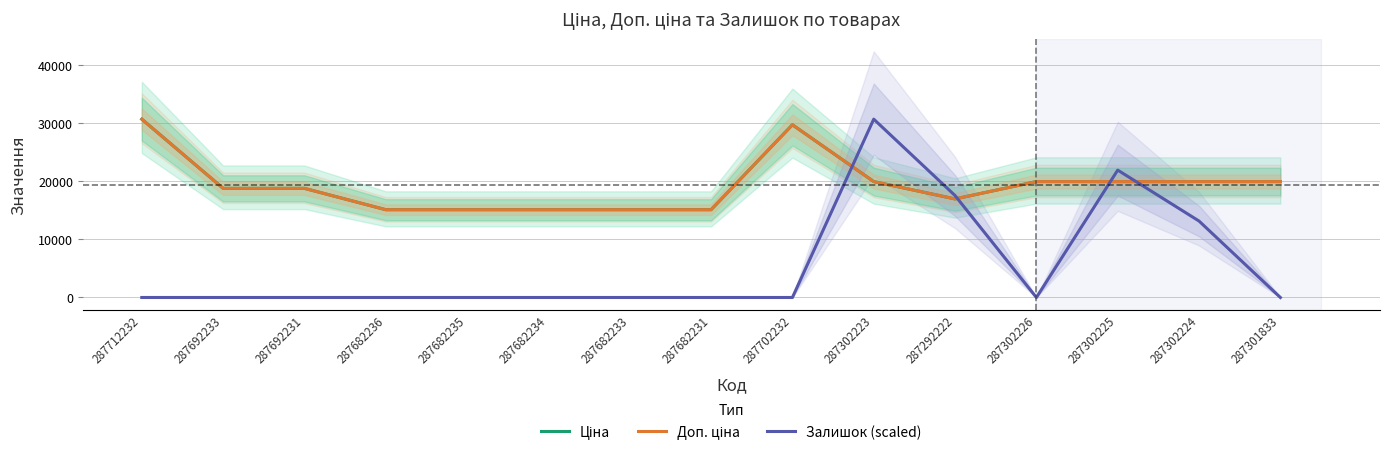

Does the chart display data point markers on the line(s)?

No